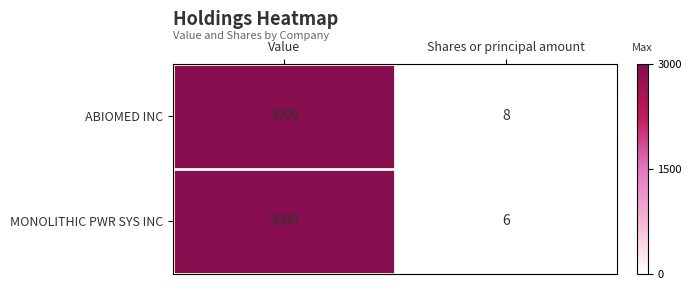

Which label corresponds to the smallest value in the chart?

Shares or principal amount